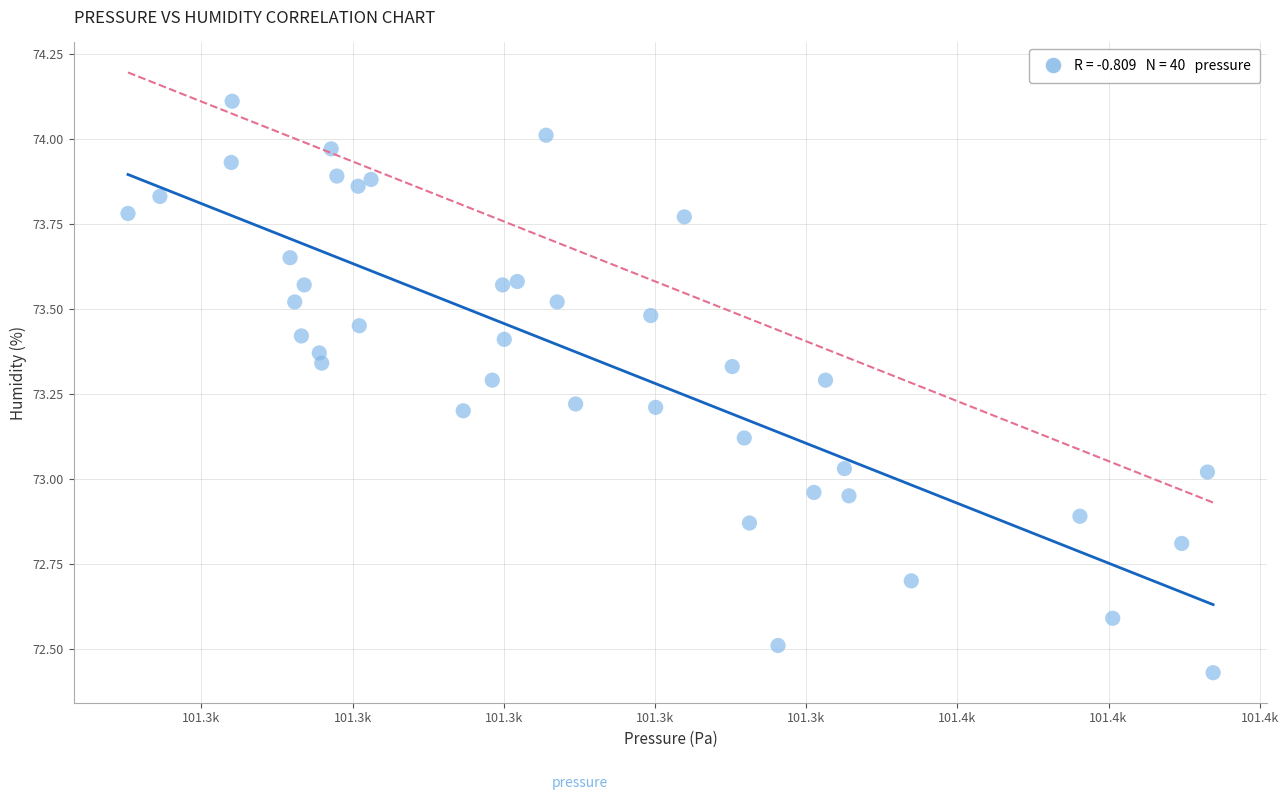

What is the range of Y values (max minus min)?

1.7